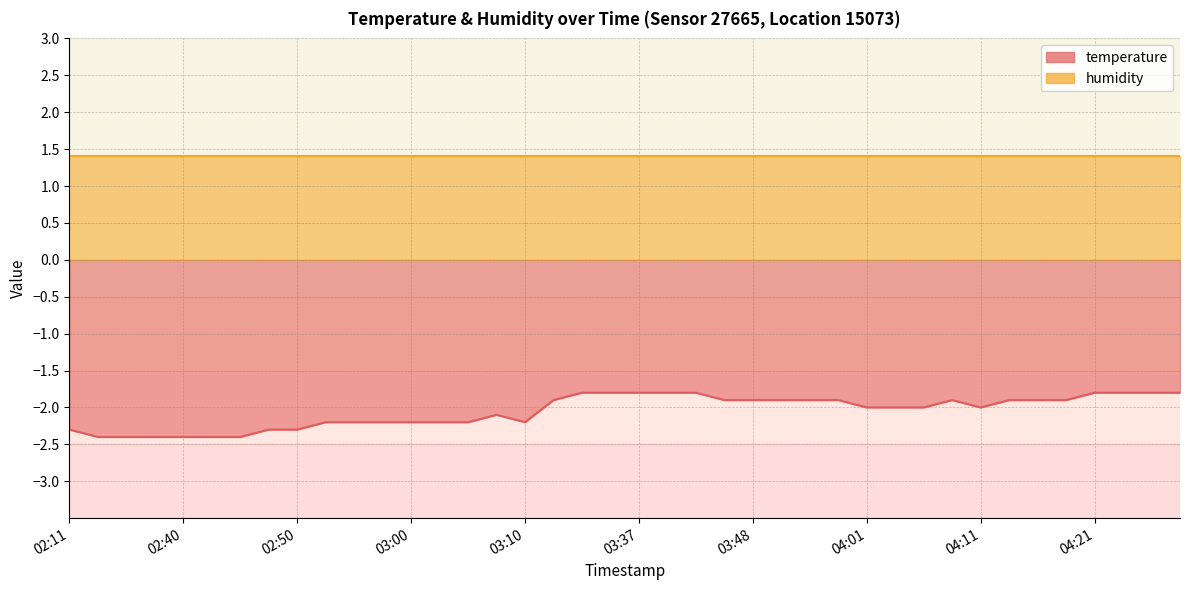

True or false: the data shows -1.9 at 03:51.

True